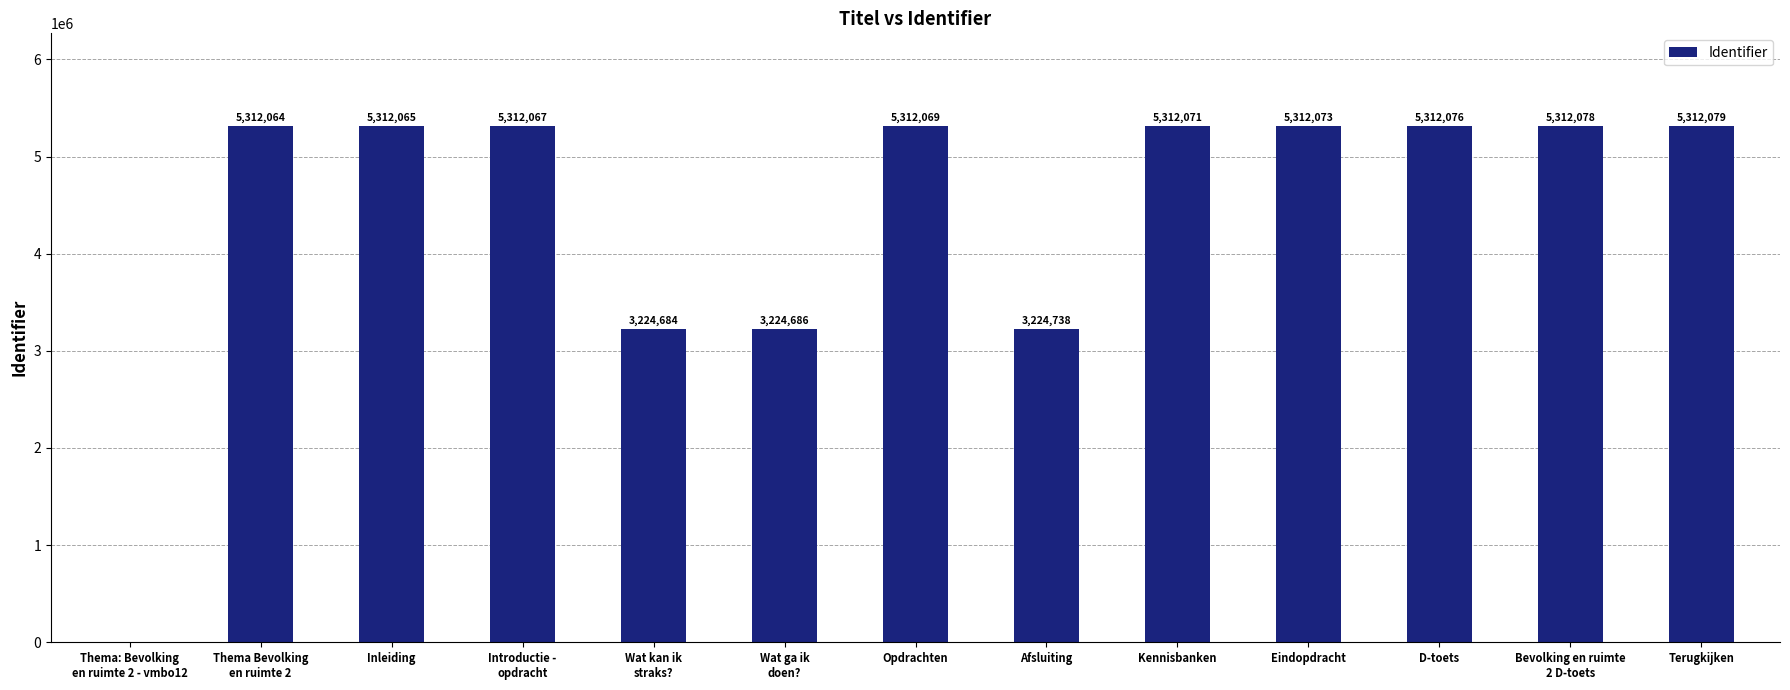

What is the change in value from Inleiding to Kennisbanken?

+6